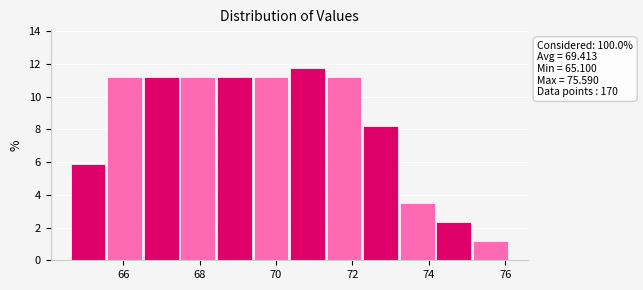

Which range on the x-axis has the tallest bar?

70.4 to 71.4